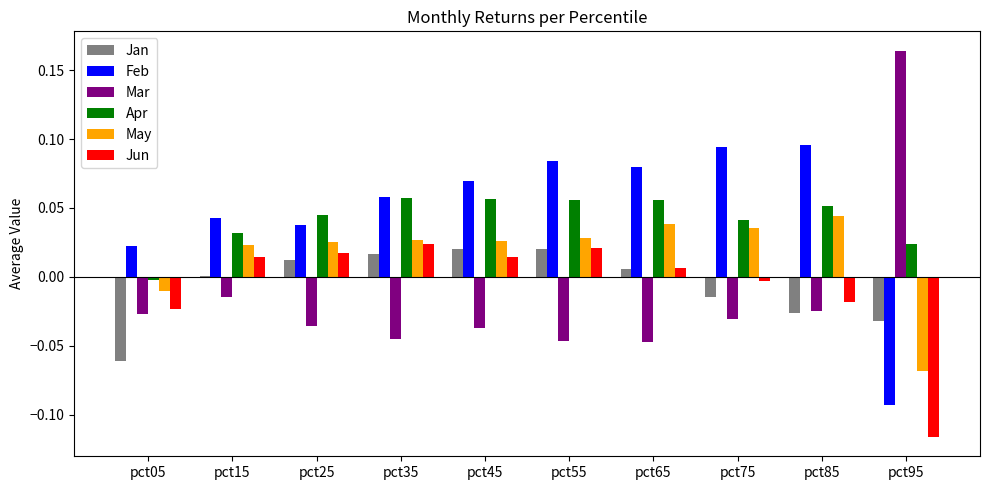

Which label corresponds to the largest value in the chart?

pct95